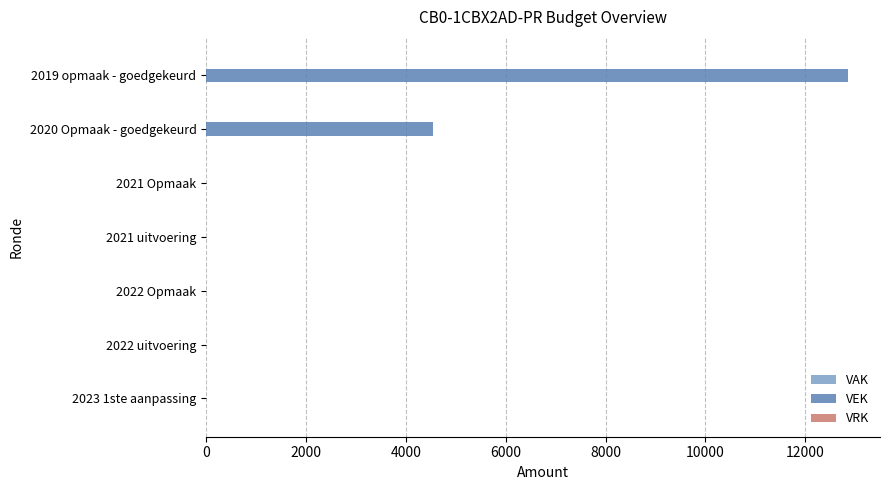

Where is the data nearest to the value 6427?

2020 Opmaak - goedgekeurd